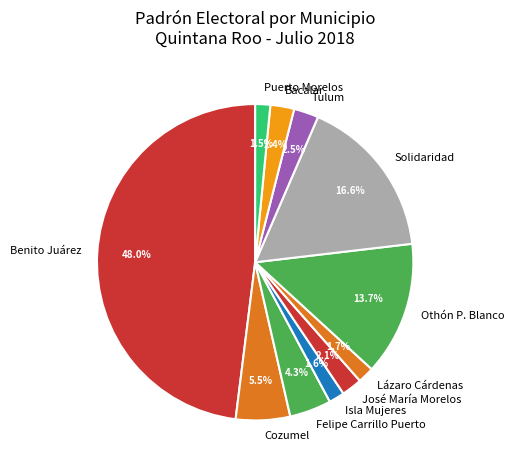

To the nearest percent, what is the average slice percentage?

9%